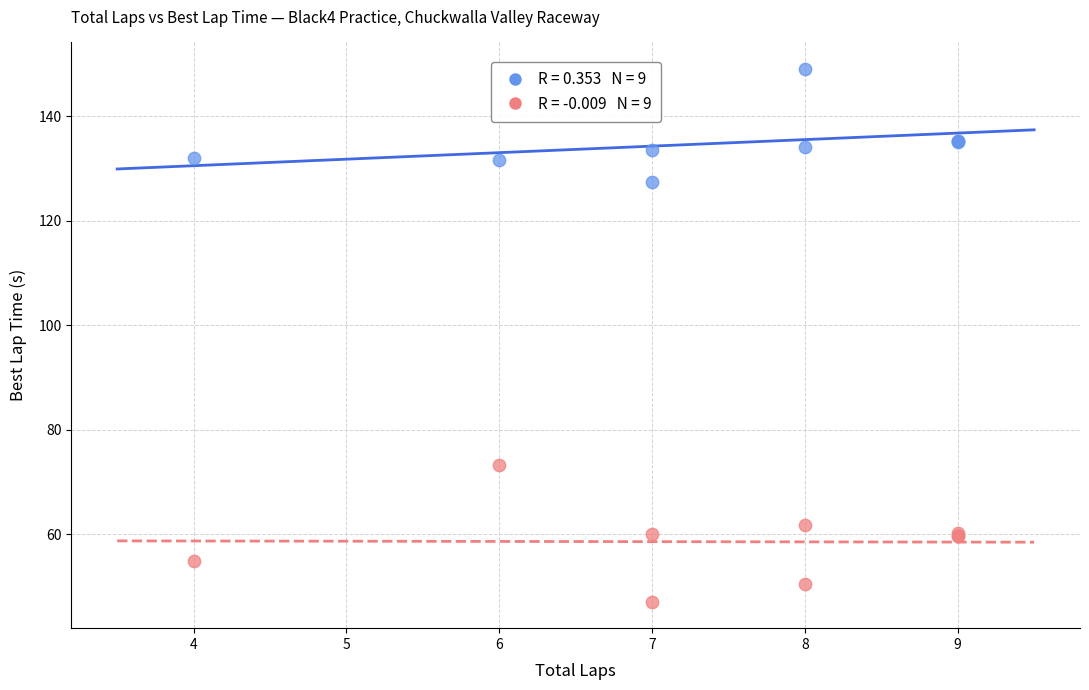

Across all series, what Y value is closest to 98?

73.3